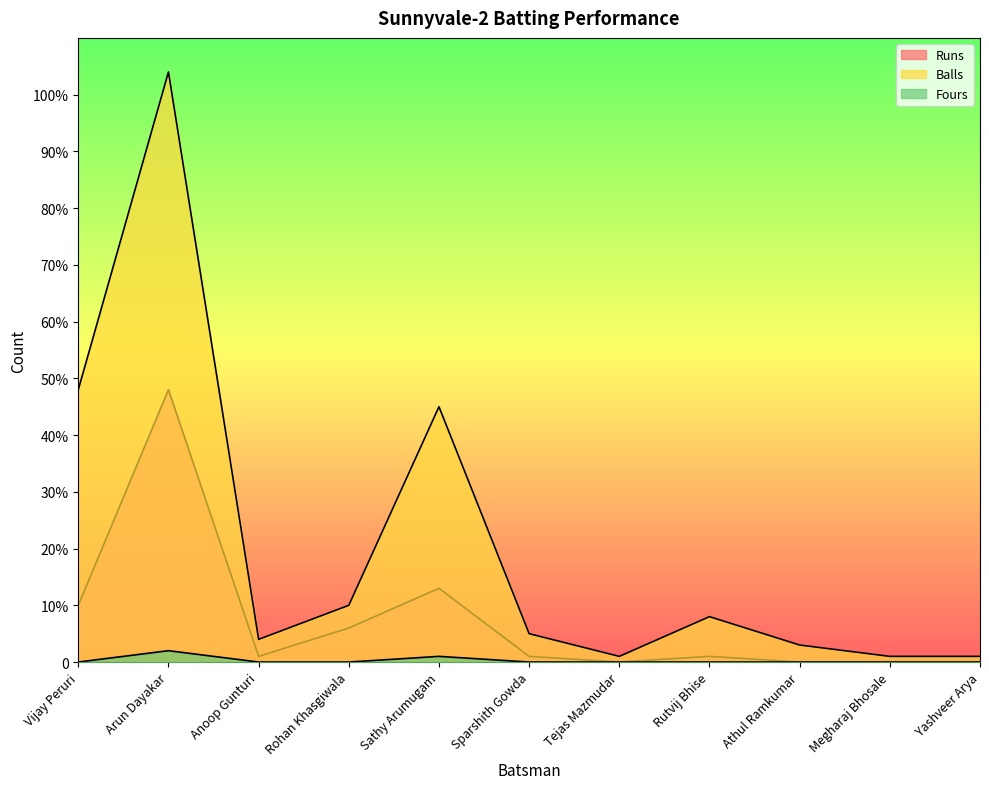

Rank the series by their maximum value, from lowest to highest.

Fours, Runs, Balls